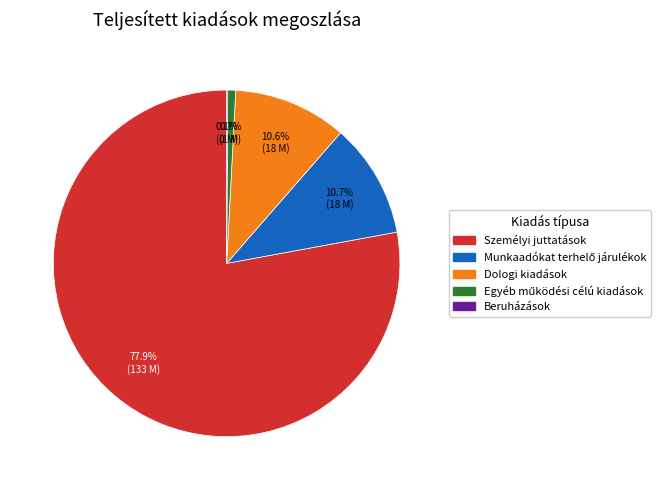

Which category has the biggest portion of the pie?

Személyi juttatások